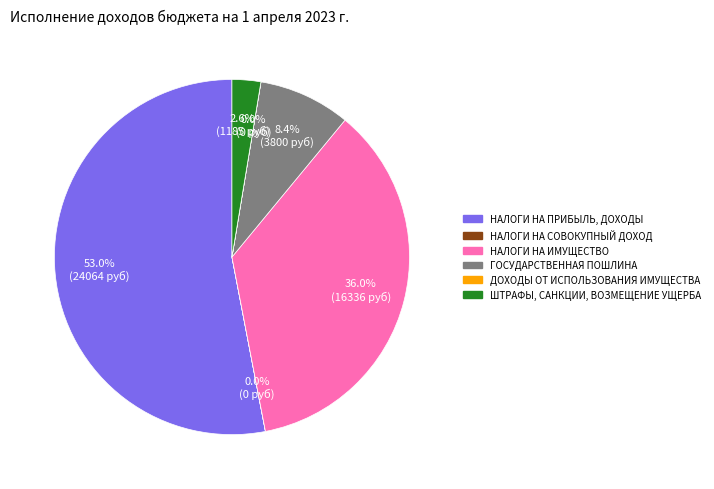

The НАЛОГИ НА ИМУЩЕСТВО slice represents 36% of the pie. True or false?

True